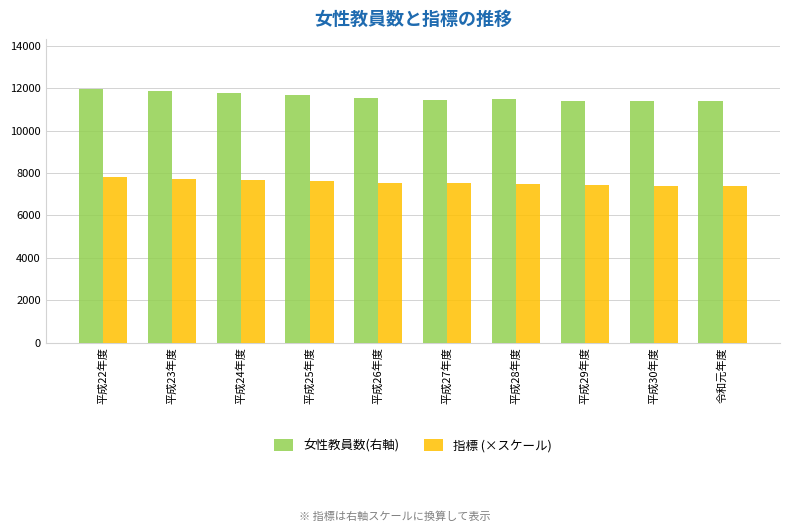

What is the difference between the second highest and second lowest values in the 指標 (×スケール) series?

354.3